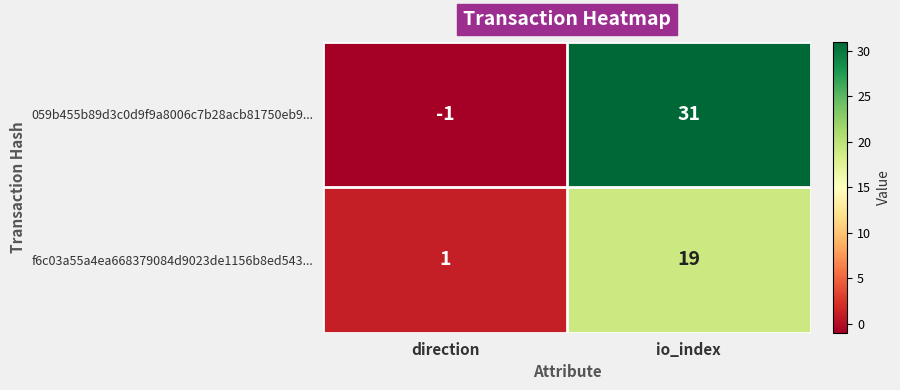

Reading left to right, transcribe all the data shown in this chart.

059b455b89d3c0d9f9a8006c7b28acb81750eb9...: direction=-1	io_index=31
f6c03a55a4ea668379084d9023de1156b8ed543...: direction=1	io_index=19